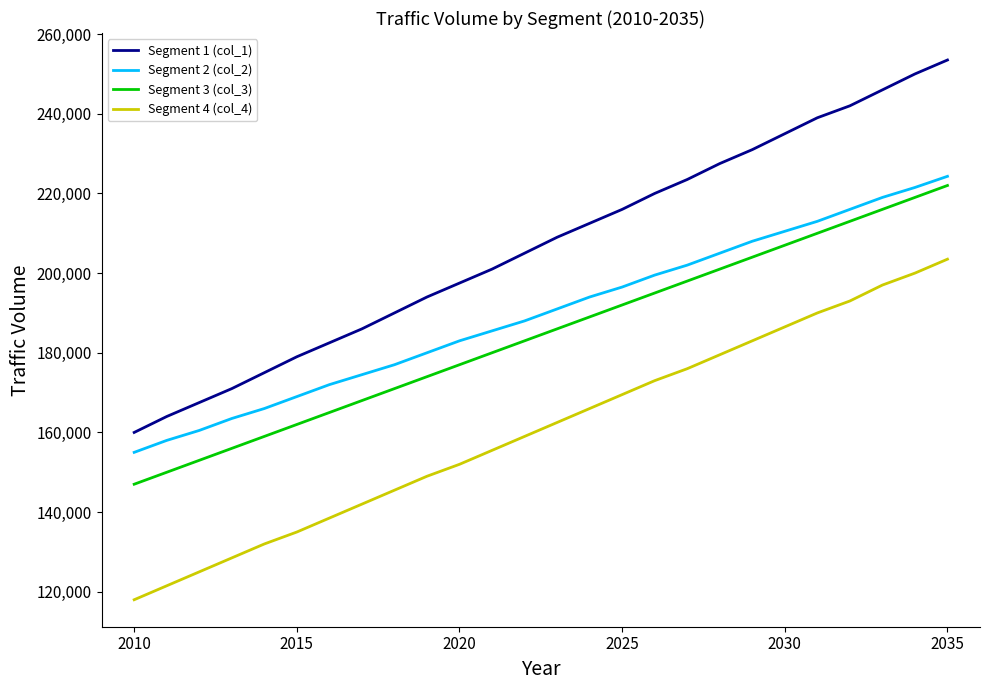

True or false: Segment 3 (col_3) has more than 0 points higher than both neighbors.

False